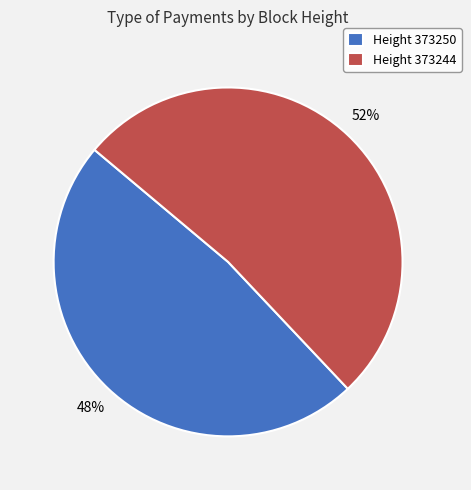

To the nearest percent, what percentage of the pie is Height 373244?

52%